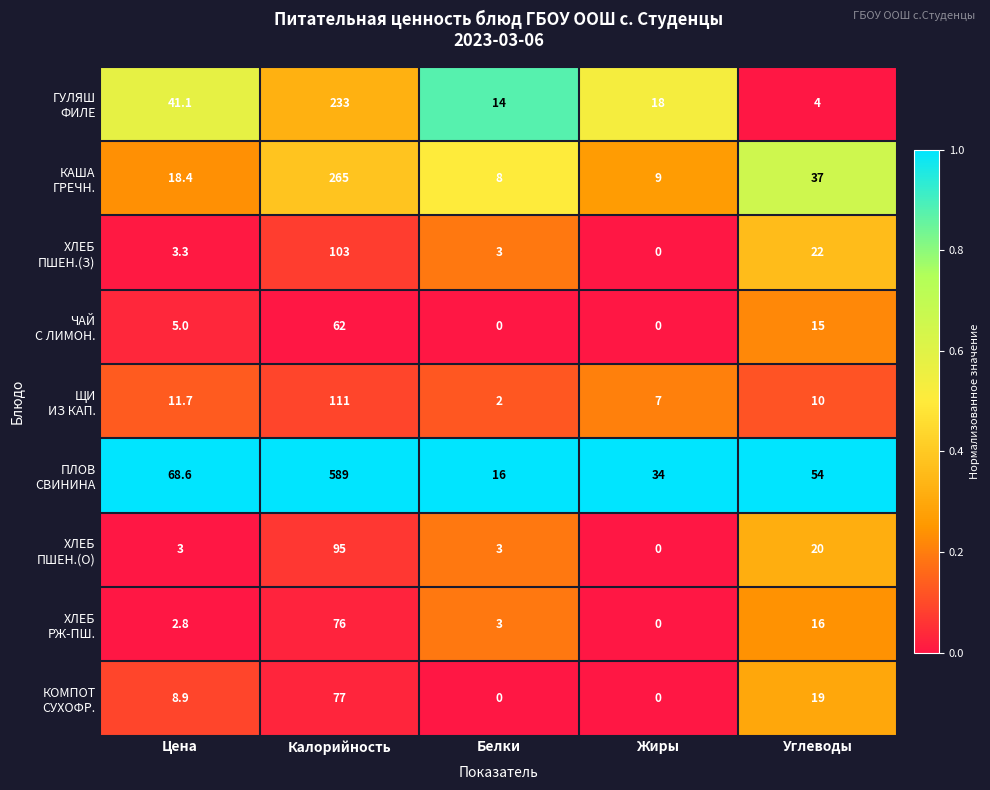

What is the total value across all series at Жиры?

68.0